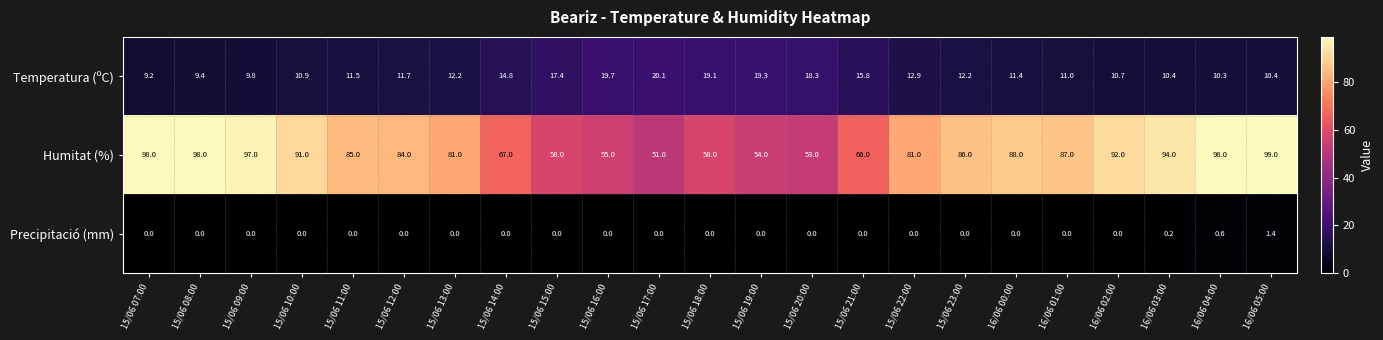

Which series has the largest range (max minus min)?

Humitat (%)